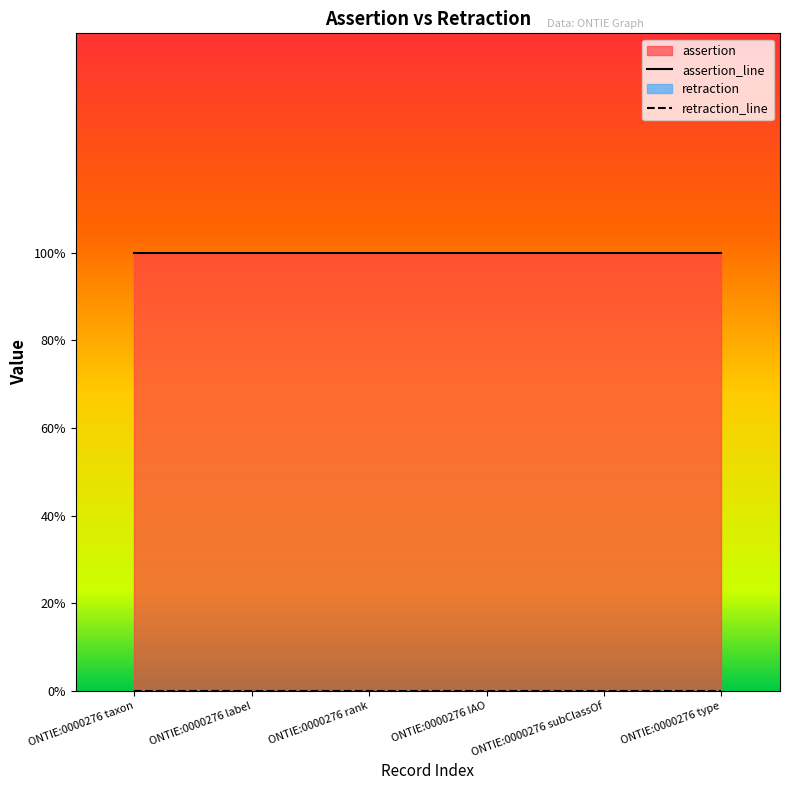

What is the sum of the assertion values at ONTIE:0000276 label and ONTIE:0000276 type?

2